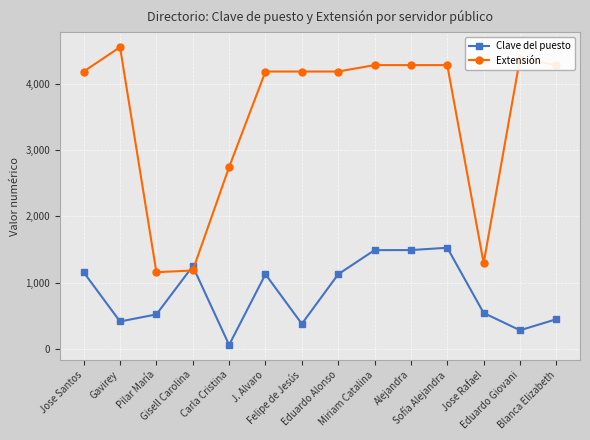

Is this an area chart (filled region under the line)?

No